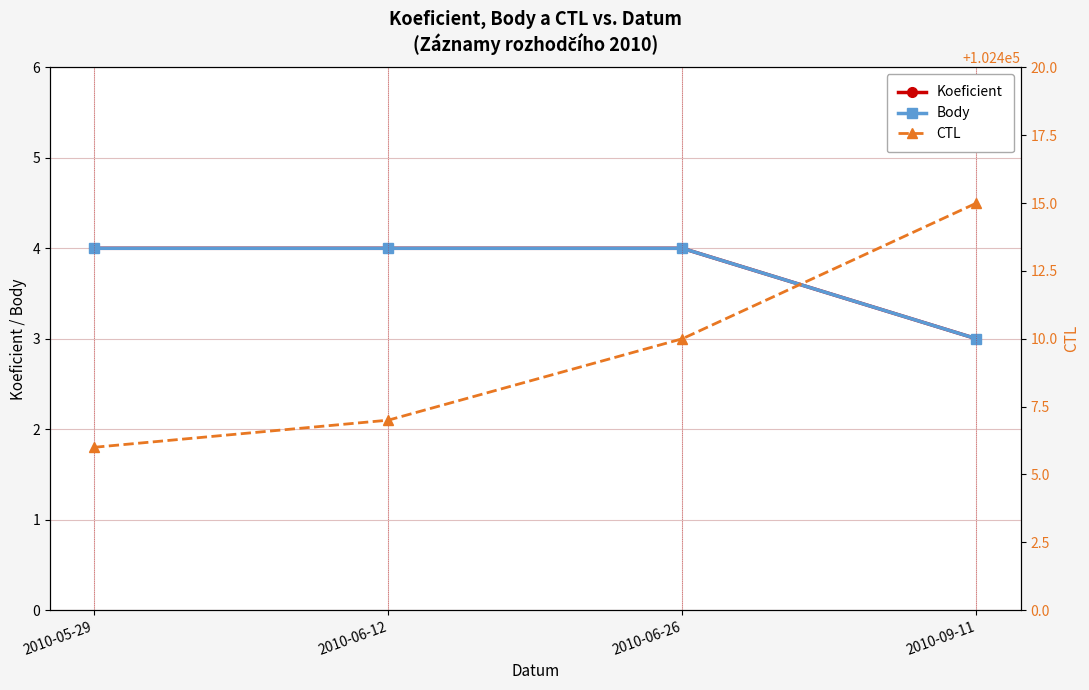

Reading left to right, transcribe all the data shown in this chart.

Koeficient: 4	4	4	3
Body: 4	4	4	3
CTL: 102406	102407	102410	102415